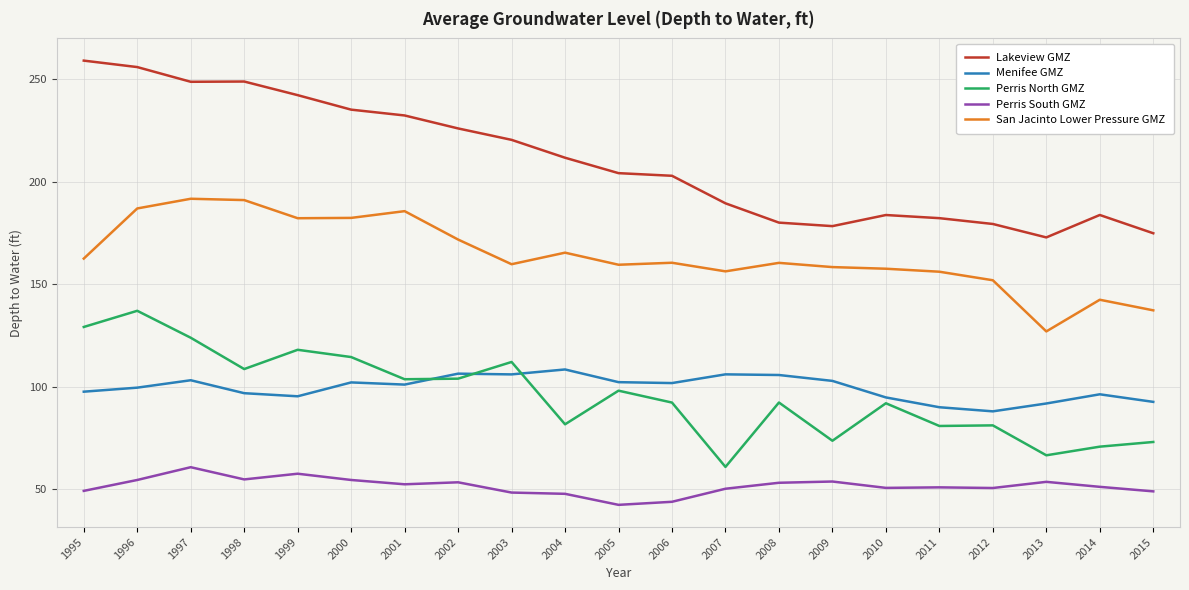

True or false: San Jacinto Lower Pressure GMZ and Perris North GMZ intersect in this chart.

False